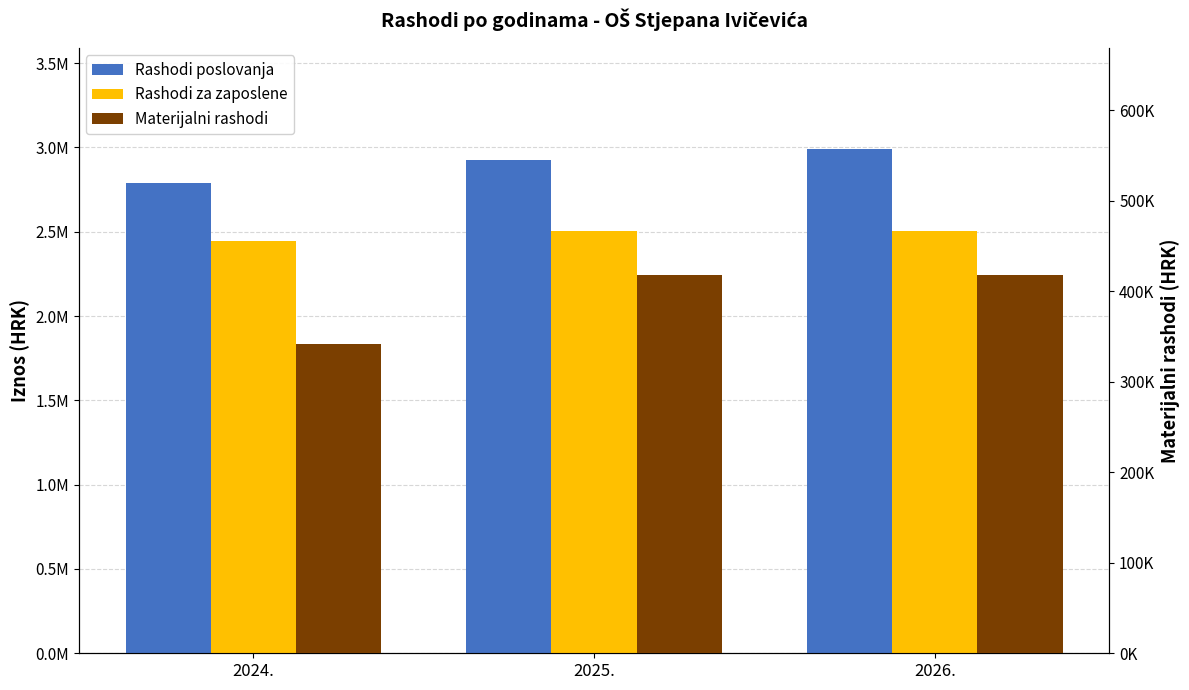

What is the spread (max minus min) of values at 2025.?

2509169.5